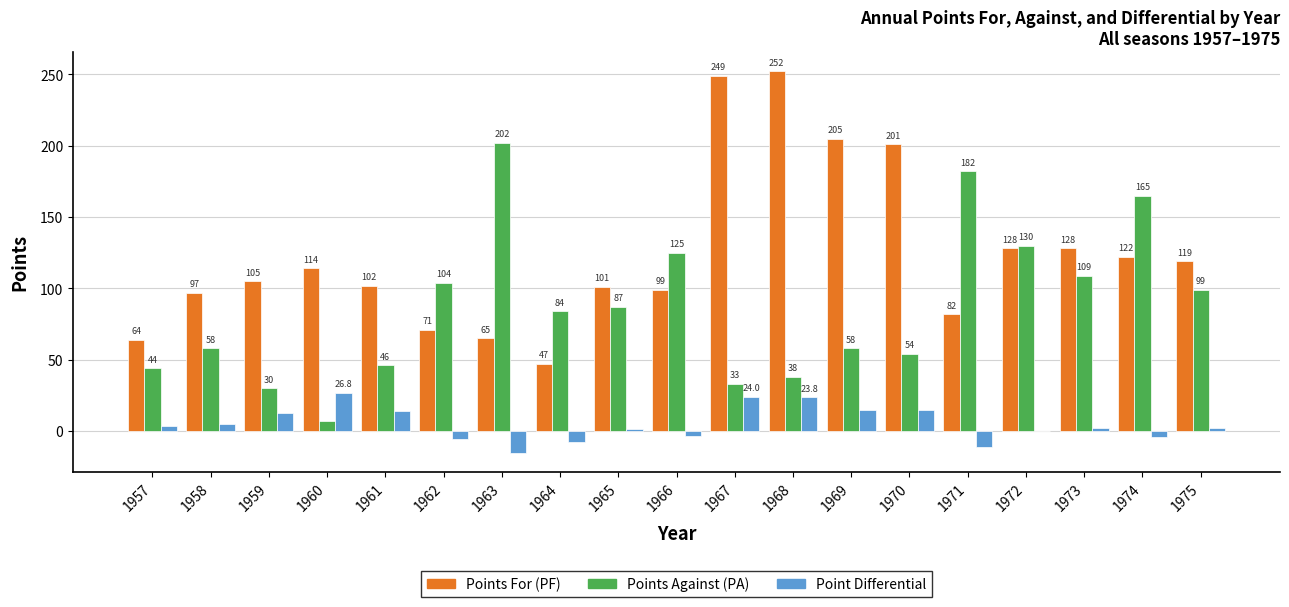

At which category is the sum across all series the highest?

1968